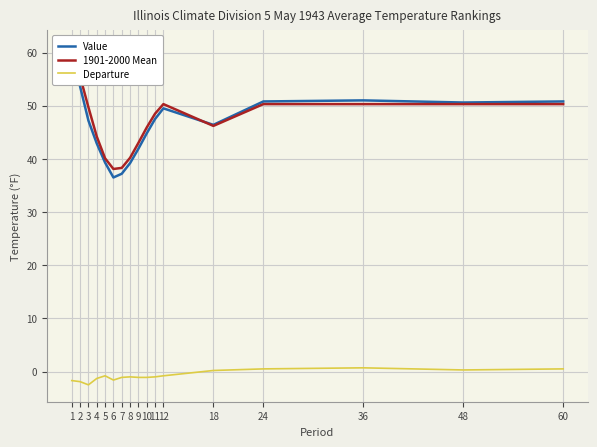

At which label is 1901-2000 Mean closest to 49?

11